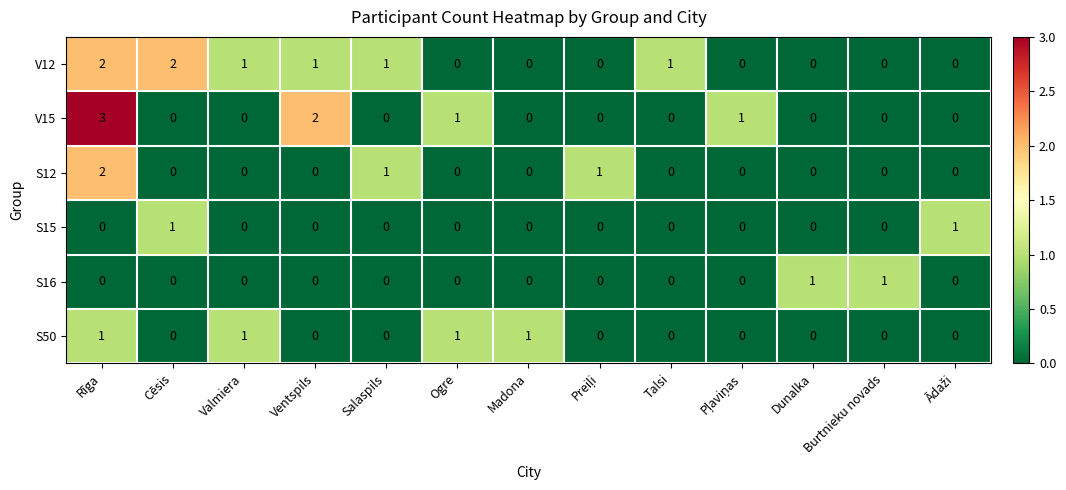

Is it true that S50 equals 1 at Madona?

True